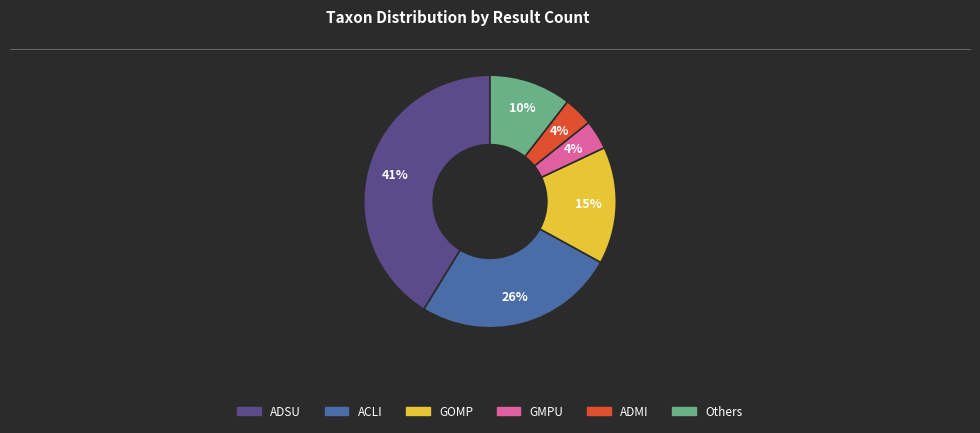

Does any single category account for the majority?

No